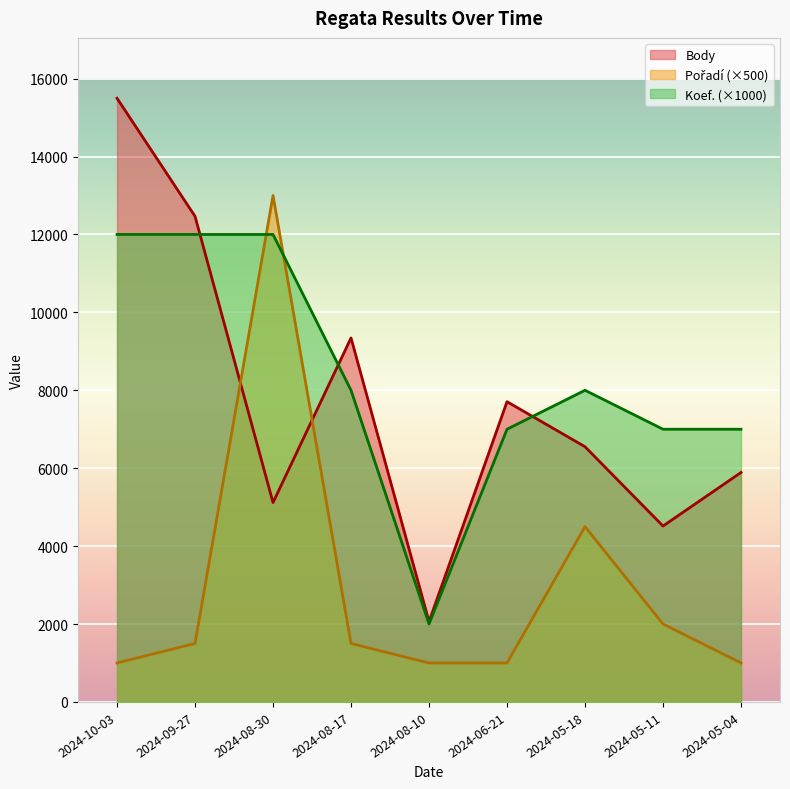

Between which two adjacent categories do Pořadí and Koef. first intersect?

2024-09-27 and 2024-08-30